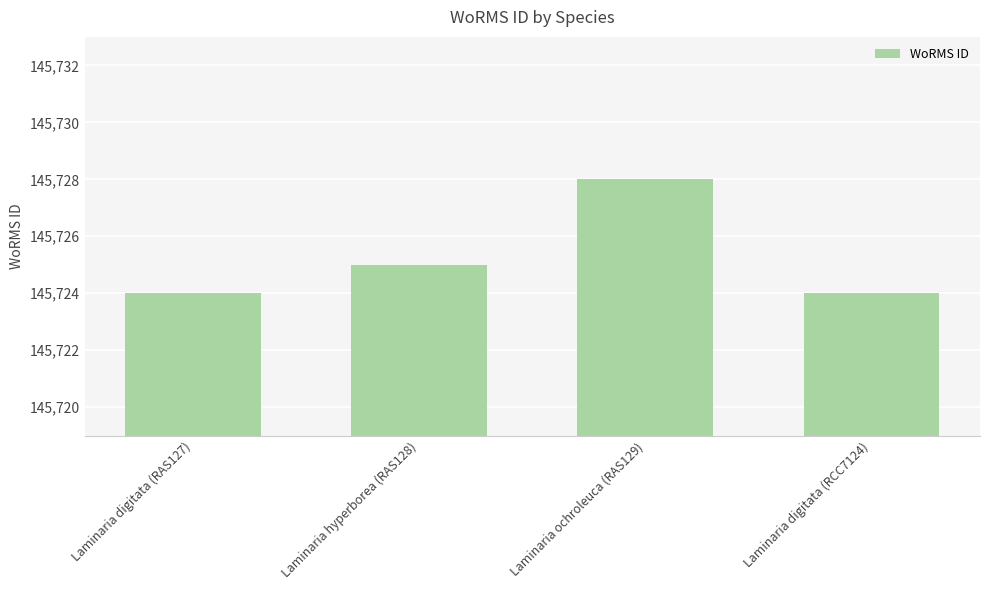

Reading left to right, what are all the values shown in this chart?

Laminaria digitata (RAS127)=145724	Laminaria hyperborea (RAS128)=145725	Laminaria ochroleuca (RAS129)=145728	Laminaria digitata (RCC7124)=145724